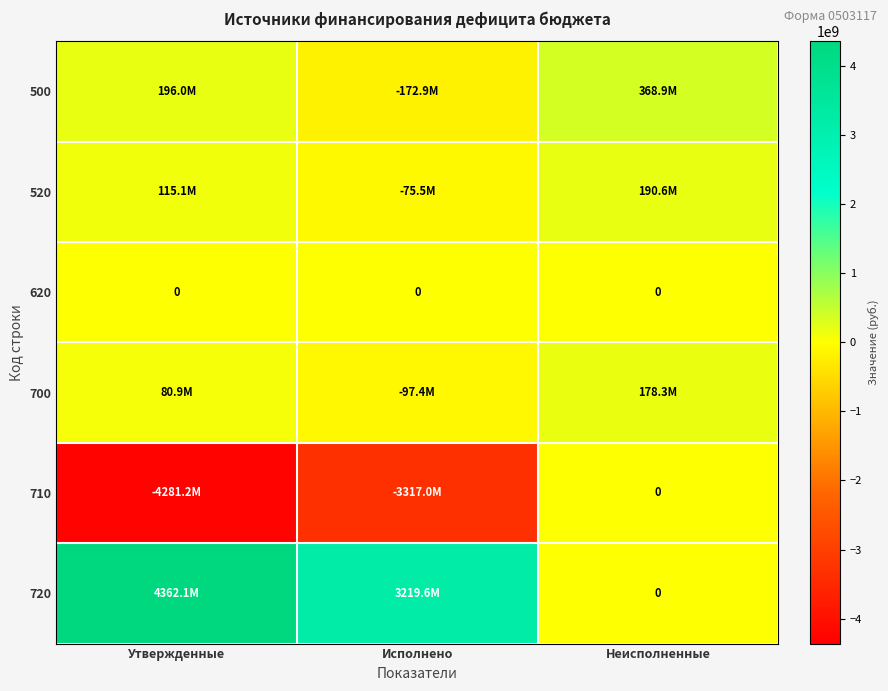

Is it true that 720 equals 2060597403.8 at Неисполненные?

False